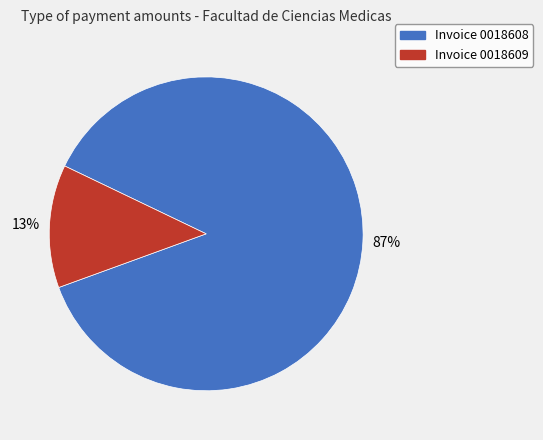

To the nearest percent, what is the average slice percentage?

50%